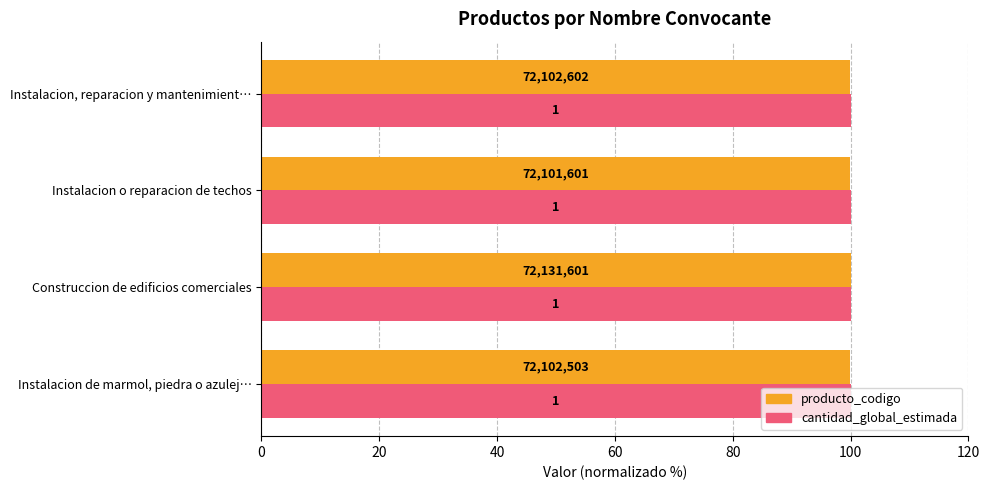

What are all the series names shown in the legend?

producto_codigo, cantidad_global_estimada